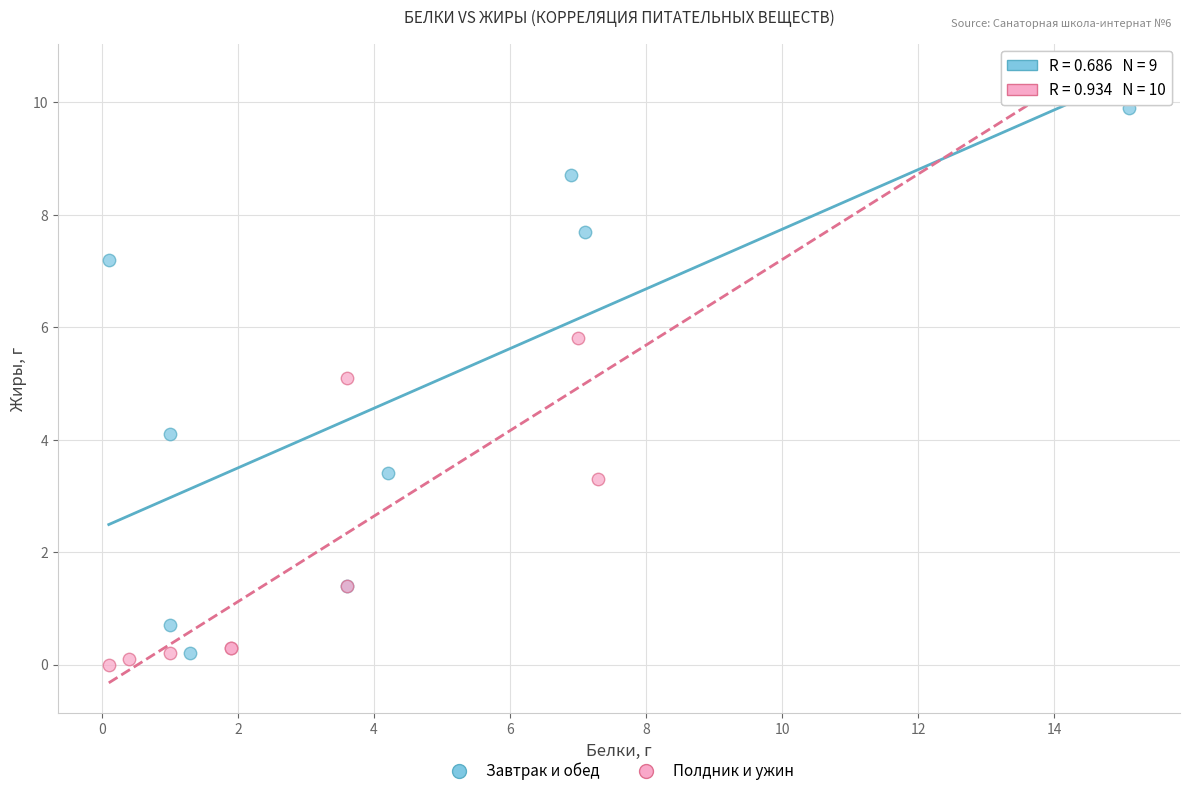

Which series has the widest spread of Y values?

Полдник и ужин